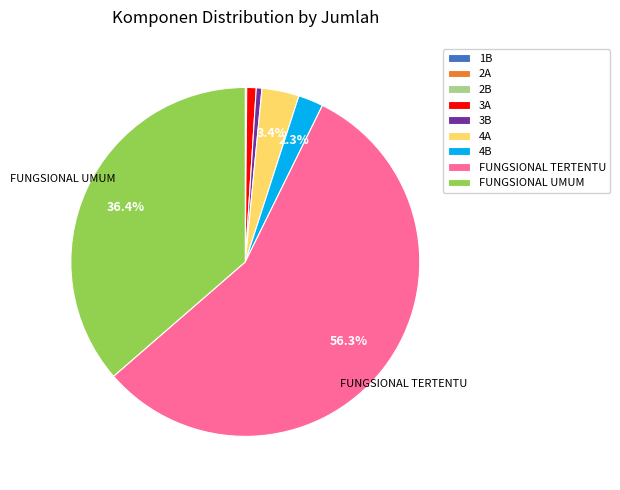

Which slice is the largest?

FUNGSIONAL TERTENTU